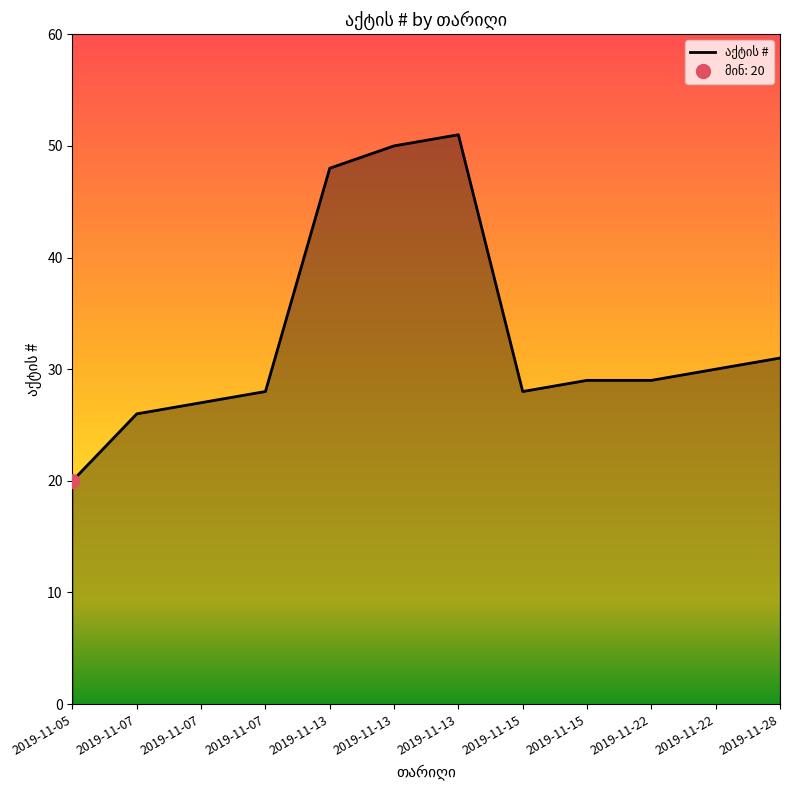

The value at 2019-11-13 is 91. True or false?

False